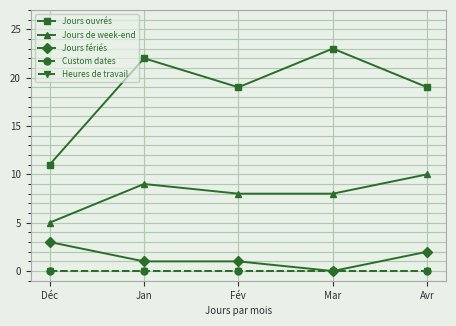

Which series has the widest spread of values?

Jours ouvrés